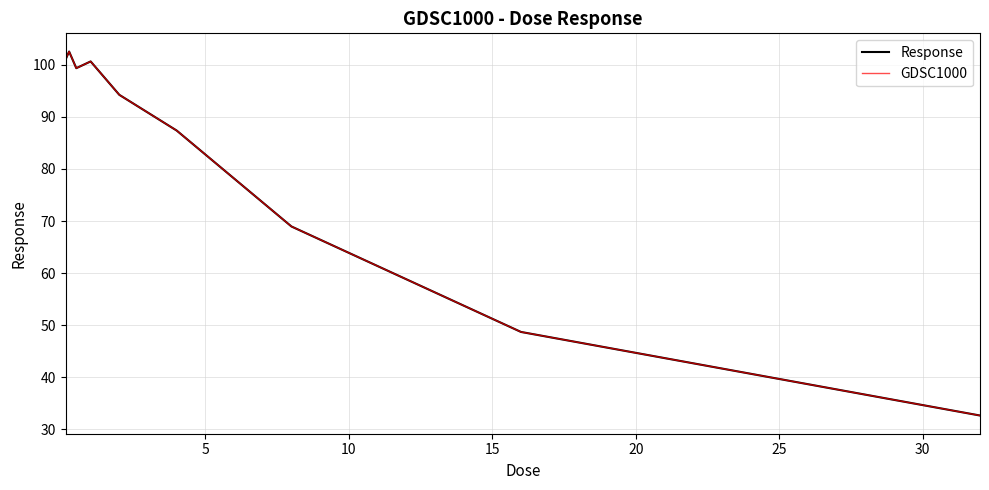

Does the chart display data point markers on the line(s)?

No